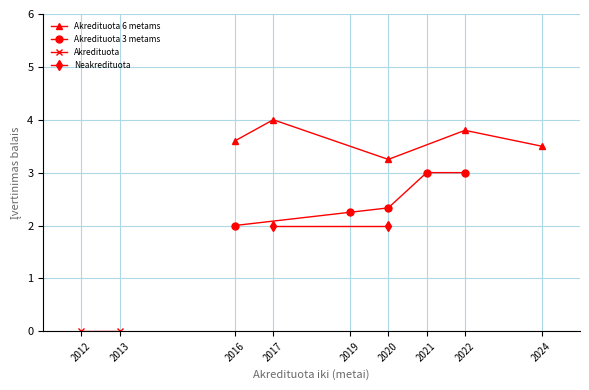

Is the value of Neakredituota at 2016 greater than the value of Akredituota 6 metams at 2022?

No